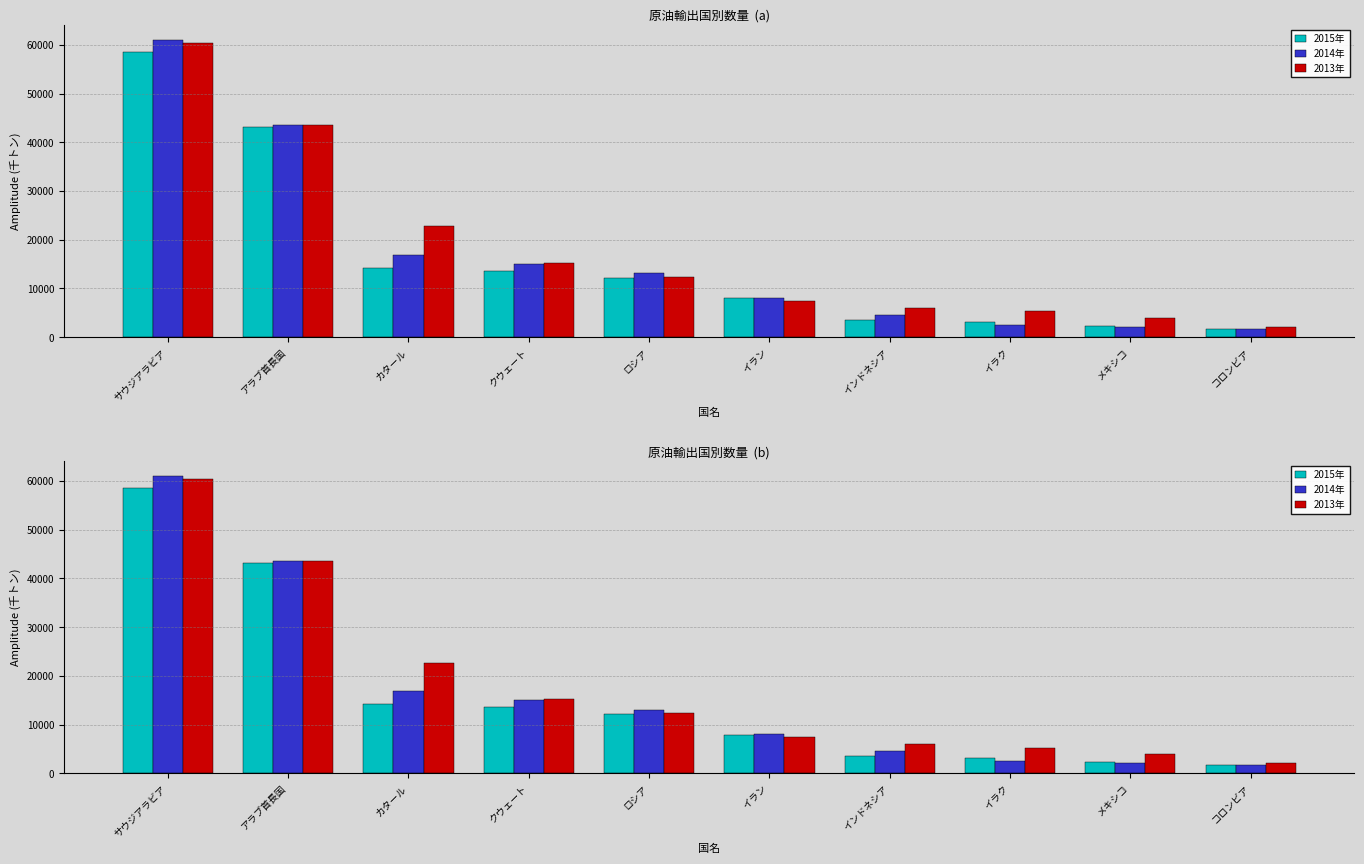

Are the bars grouped side by side (vs. stacked)?

Yes